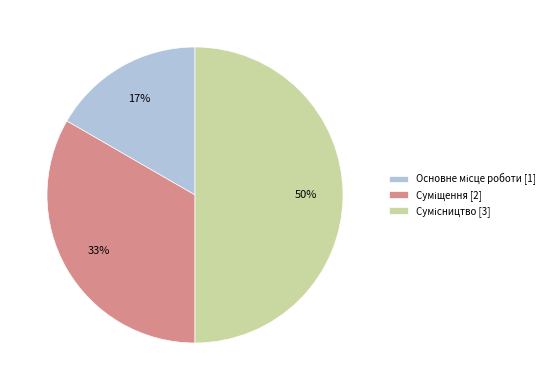

How many segments does this pie chart have?

3